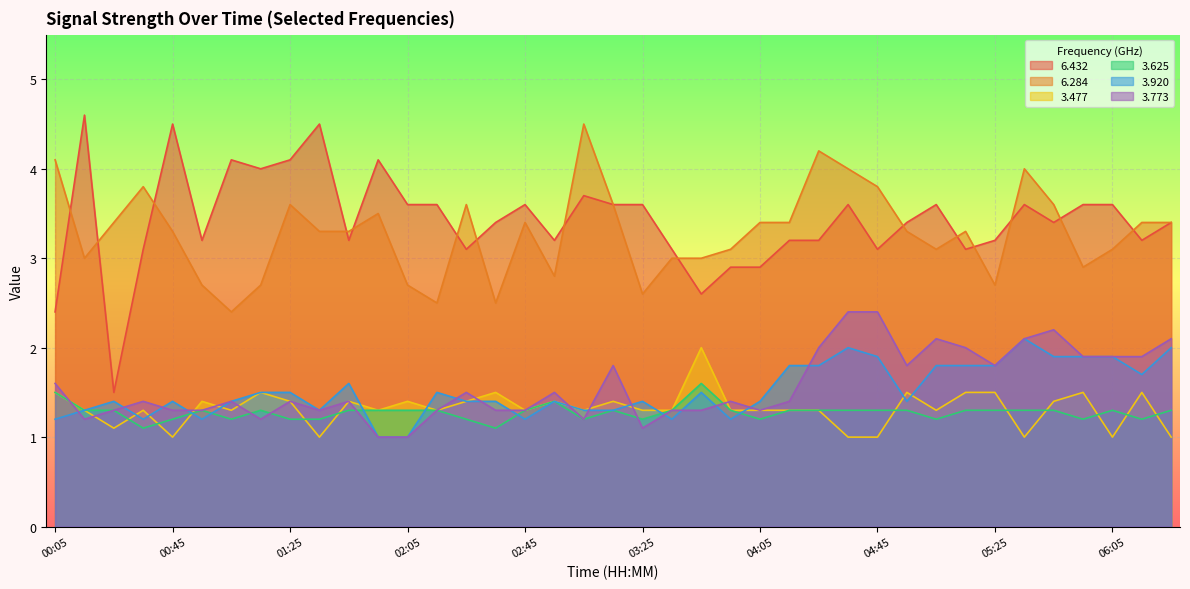

Between 04:35 and 00:15, which is larger?

00:15